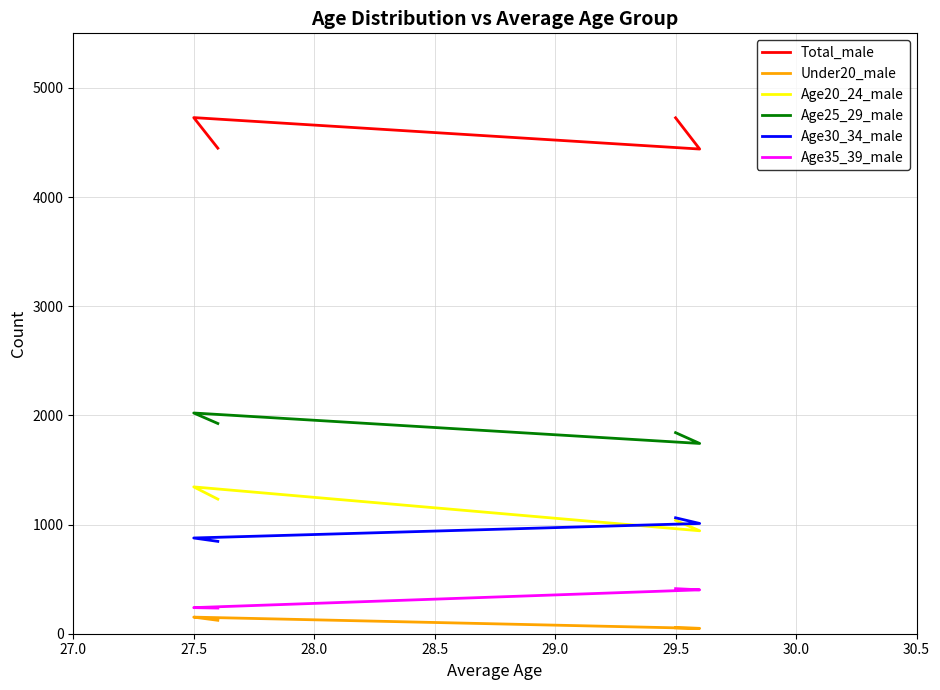

What is the total value across all series at 28.5?

8811